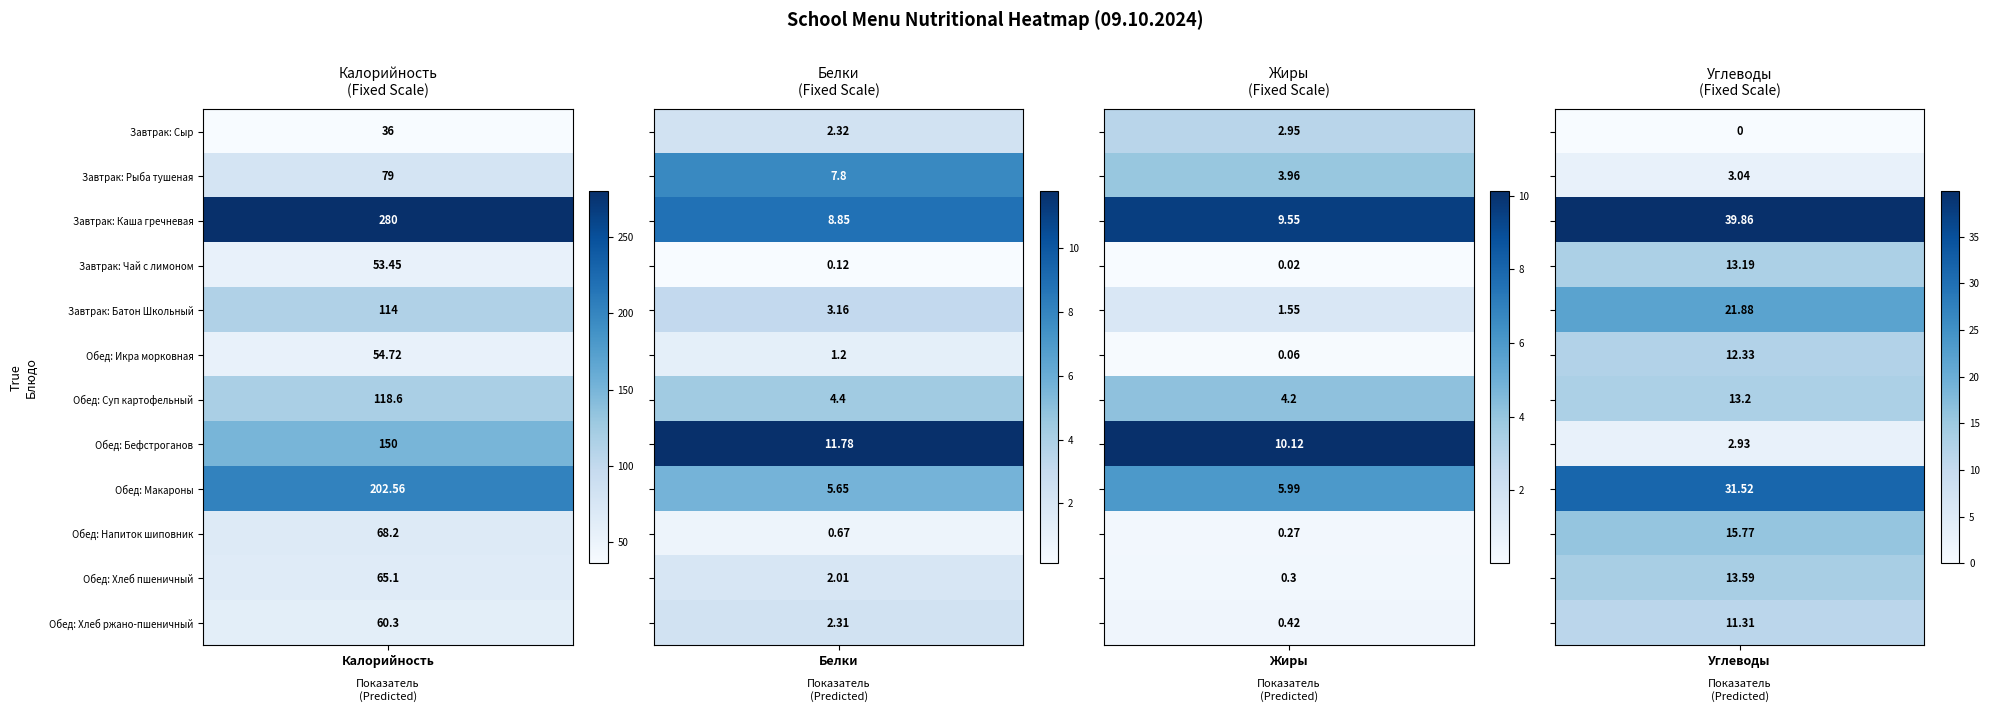

Reading right to left, extract all data points from this chart.

Калорийность: 11=60.3	10=65.1	9=68.2	8=202.6	7=150.0	6=118.6	5=54.7	4=114.0	3=53.5	2=280.0	1=79.0	0=36.0
Белки: 11=2.3	10=2.0	9=0.7	8=5.7	7=11.8	6=4.4	5=1.2	4=3.2	3=0.1	2=8.8	1=7.8	0=2.3
Жиры: 11=0.4	10=0.3	9=0.3	8=6.0	7=10.1	6=4.2	5=0.1	4=1.6	3=0.0	2=9.6	1=4.0	0=3.0
Углеводы: 11=11.3	10=13.6	9=15.8	8=31.5	7=2.9	6=13.2	5=12.3	4=21.9	3=13.2	2=39.9	1=3.0	0=0.0